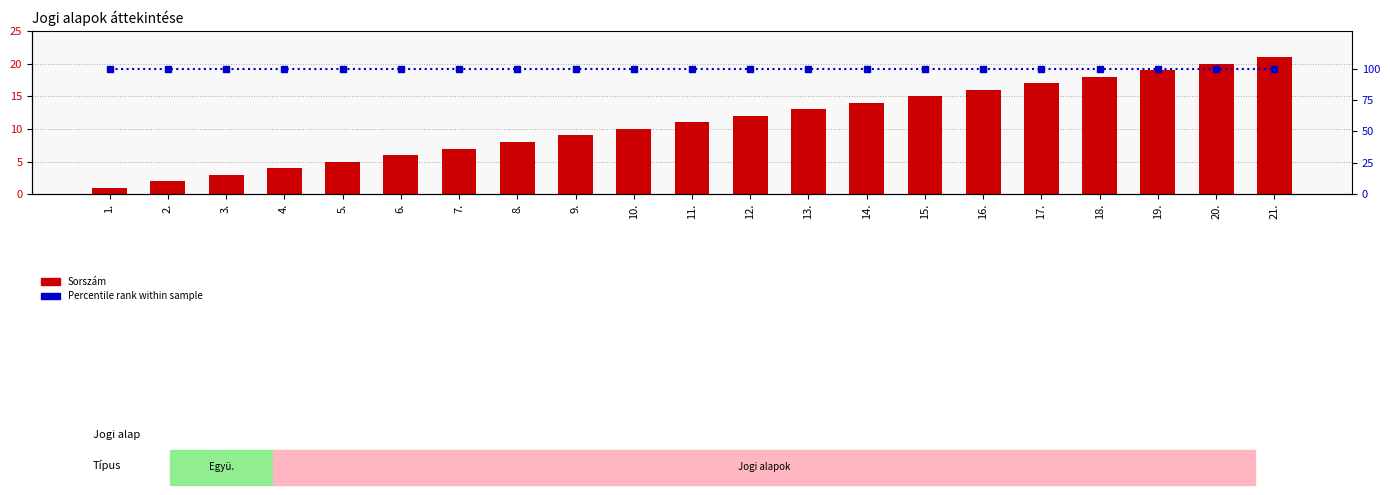

Which has a higher value, 6. or 1.?

6.